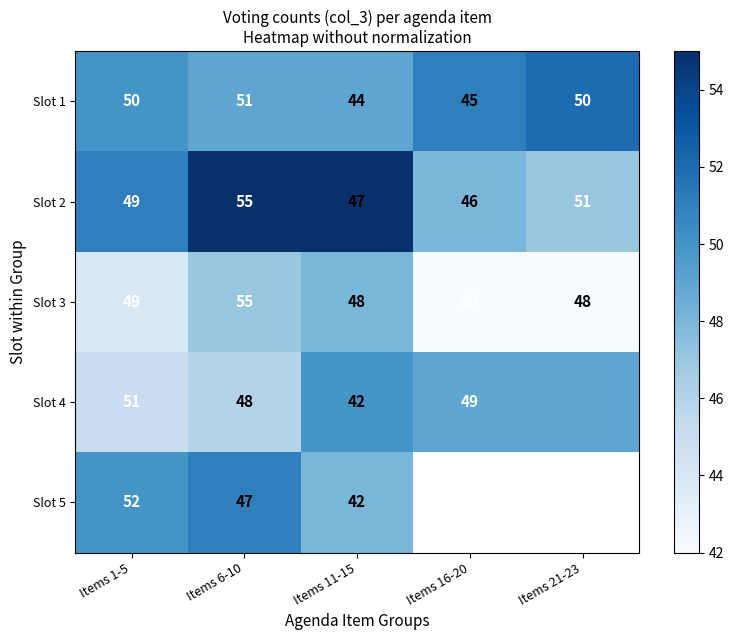

What value does the Slot 3 series have at Items 16-20?

50